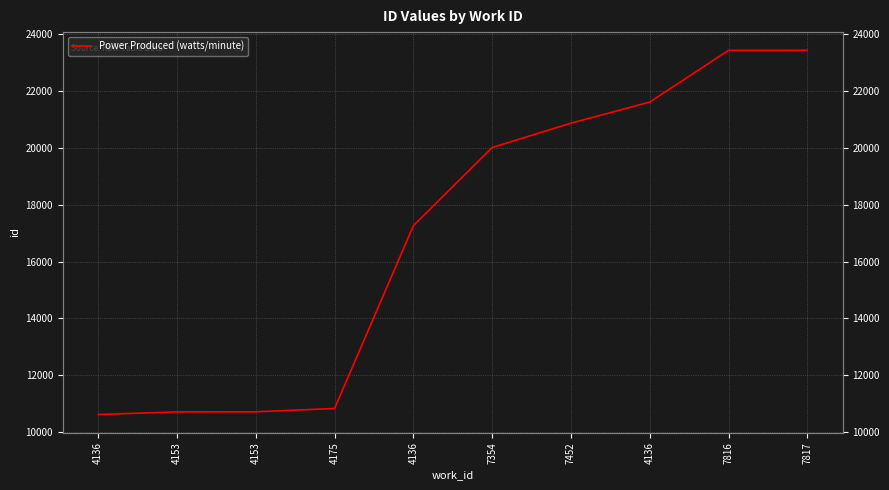

What is the average value?

16947